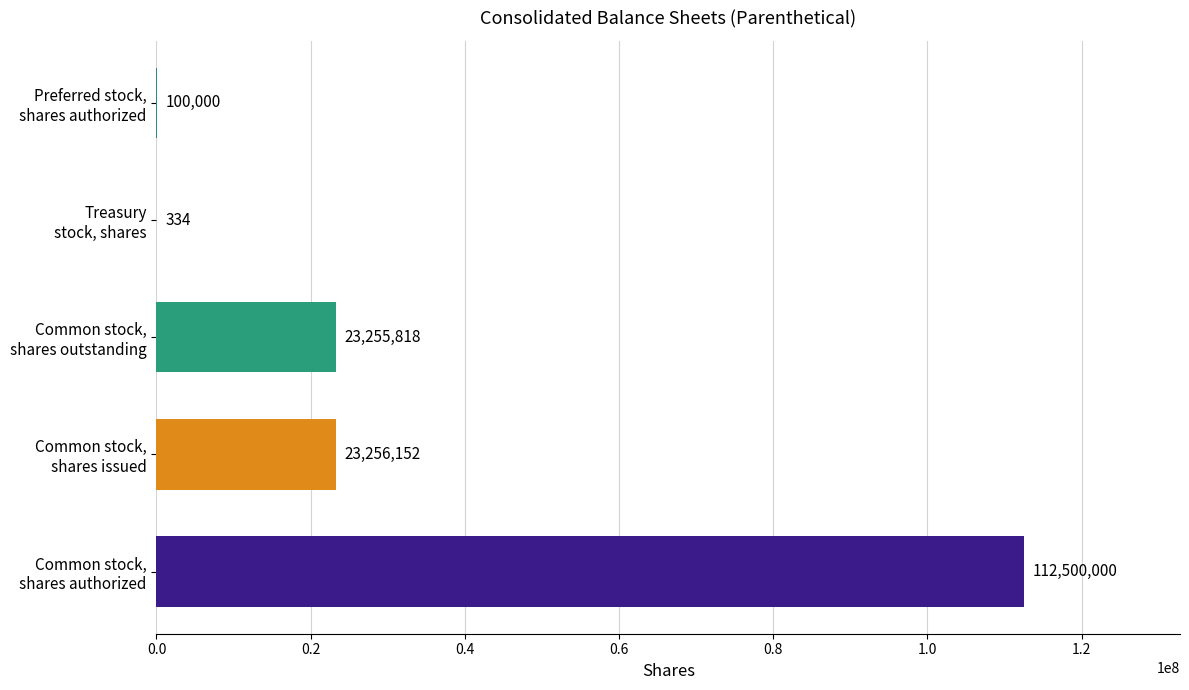

What is the greatest value displayed?

112500000